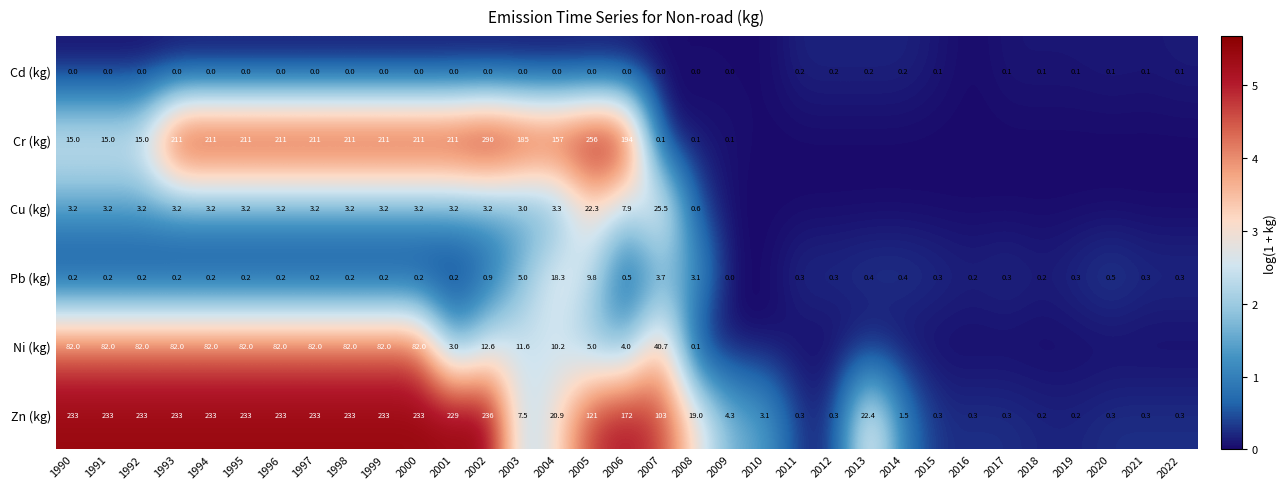

The Pb (kg) series shows 0.4 at 2014. True or false?

True